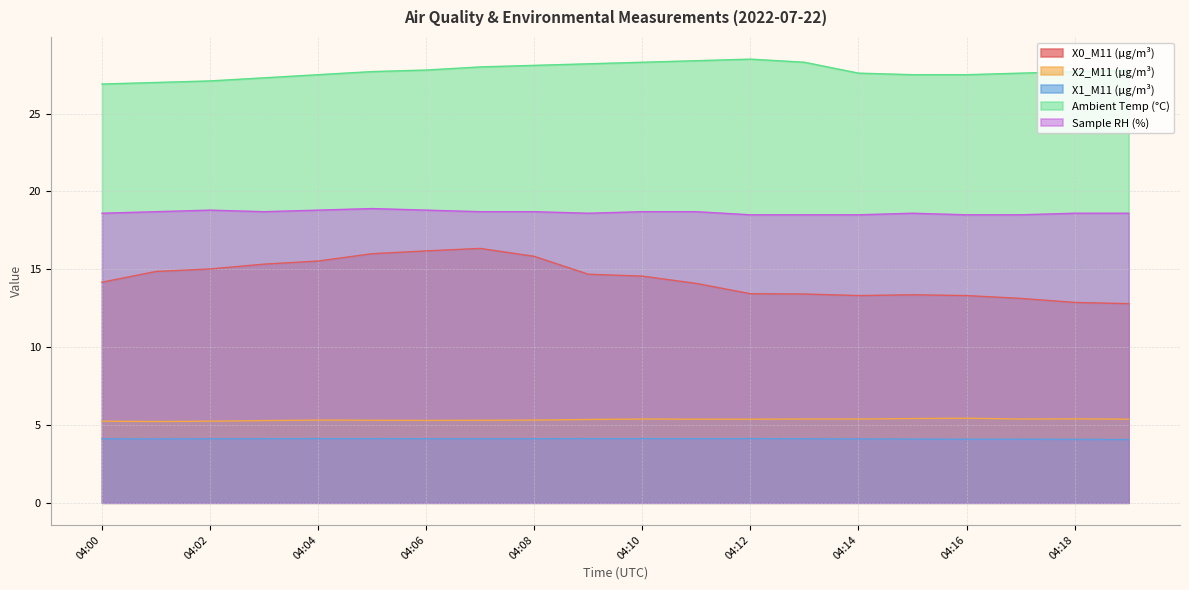

Read the X1_M11 (μg/m³) value at 04:10.

4.1